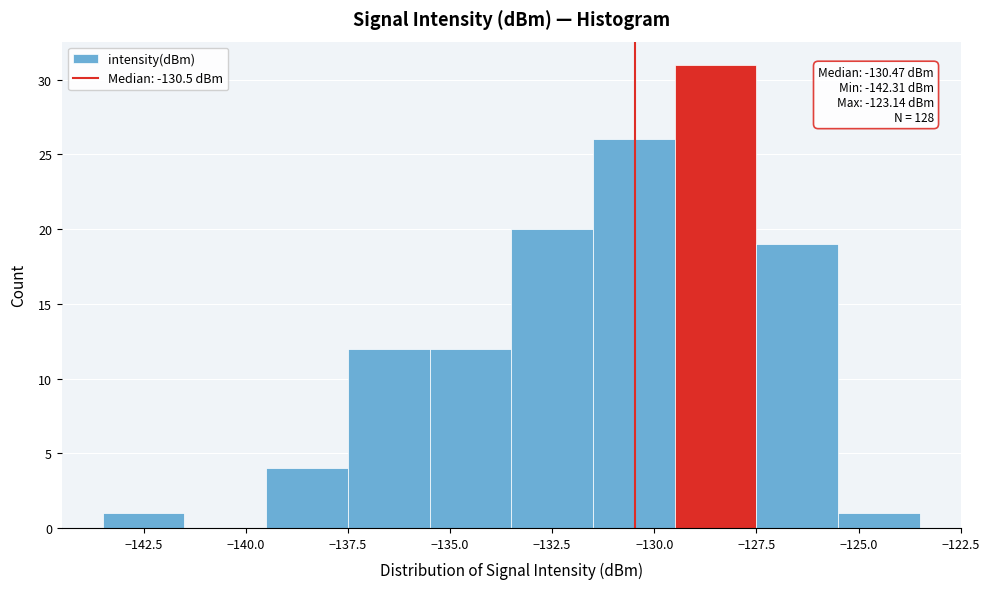

Which range on the x-axis has the tallest bar?

-129.5 to -127.5